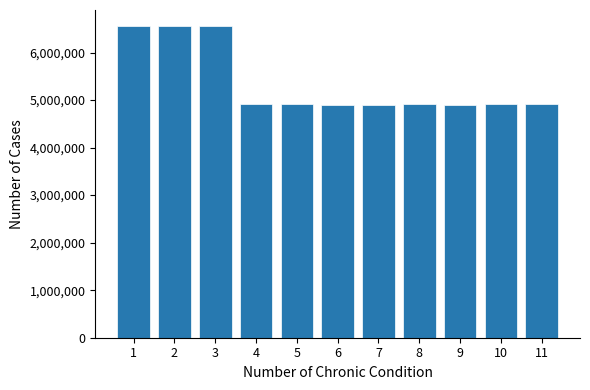

How many bars are there in total?

11